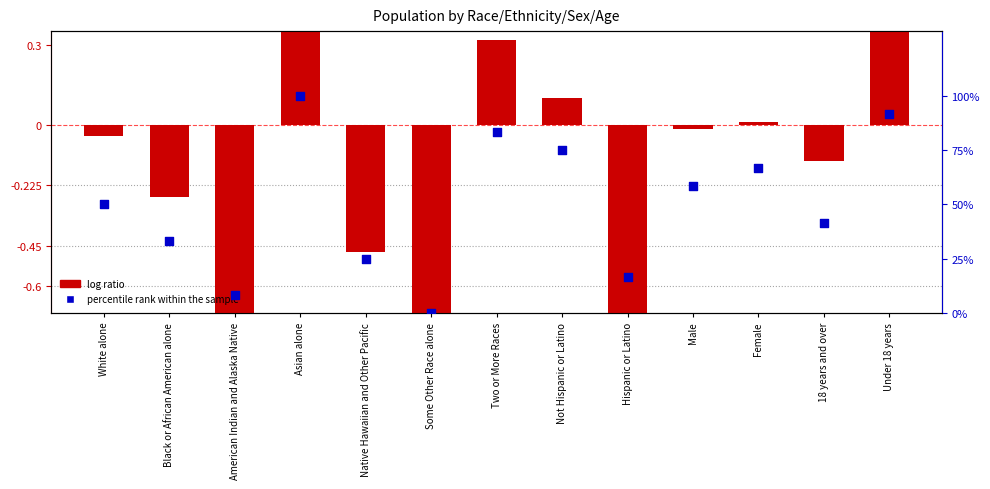

What is the change in value from White alone to Under 18 years?

+41.7